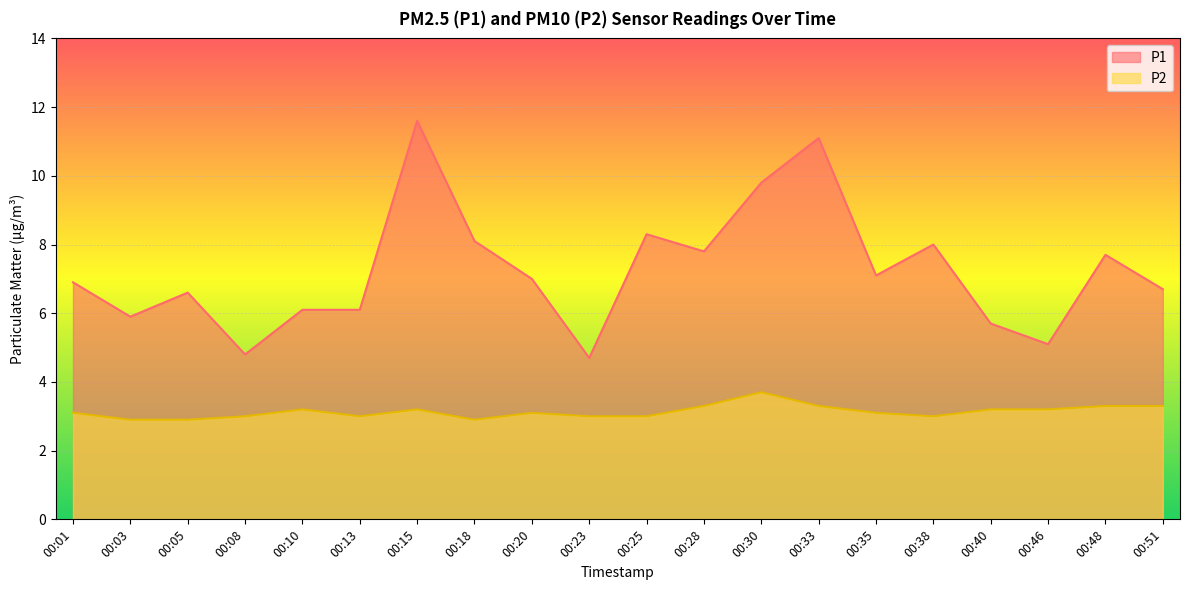

In P1, how many points are lower than both neighbors (excluding endpoints)?

6